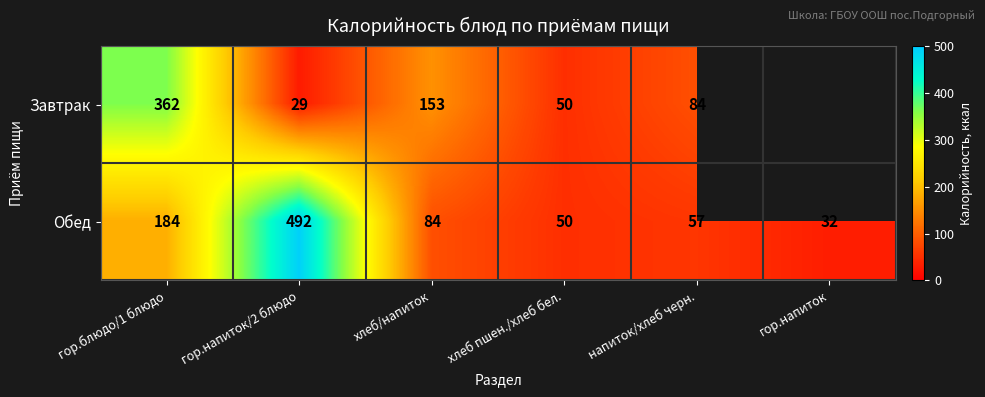

What is the total value across all series at гор.напиток/2 блюдо?

521